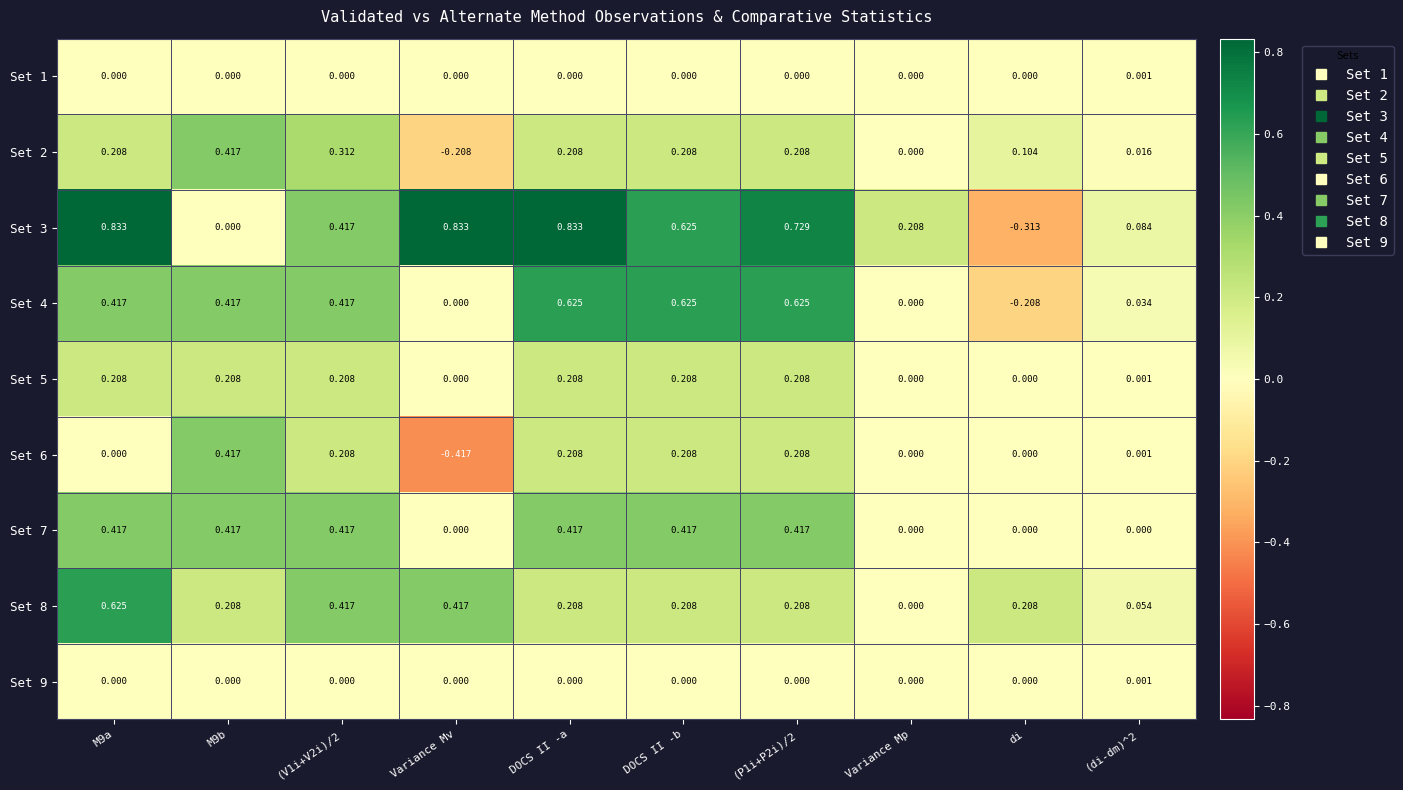

At which label is Set 8 closest to 0?

Variance Mp